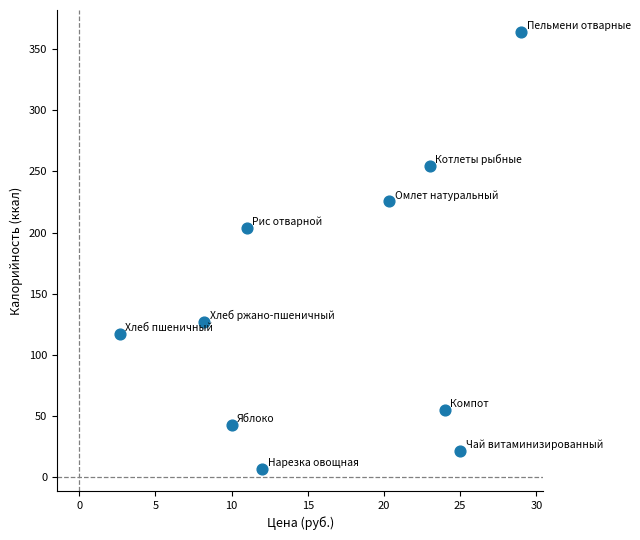

What is the range of Y values (max minus min)?

358.1